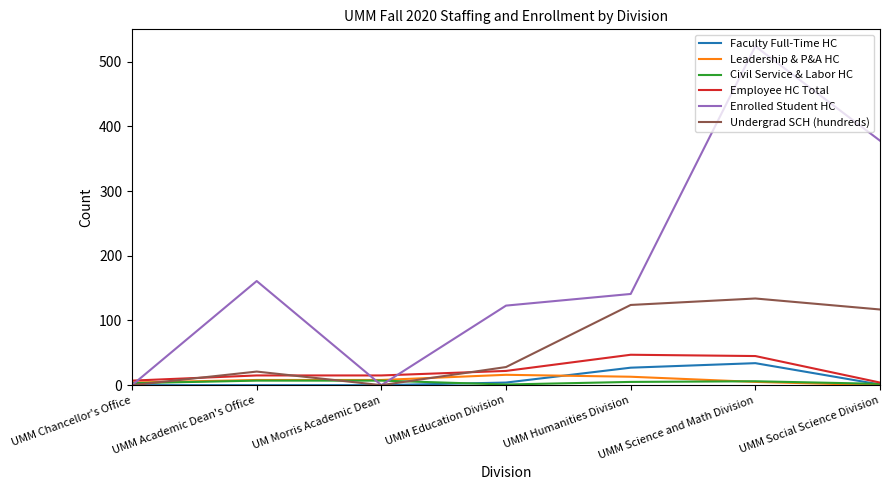

The Employee HC Total series shows 73 at UMM Humanities Division. True or false?

False